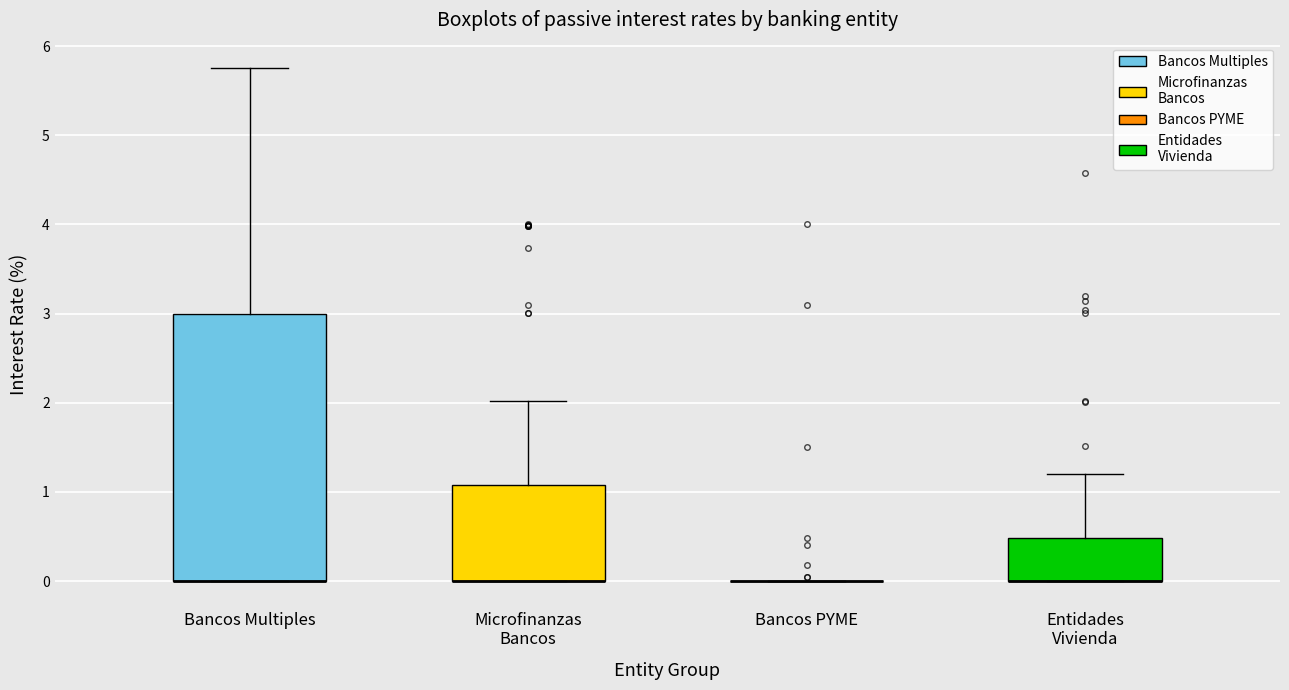

Reading left to right, transcribe this box plot: for each box, give where its median line is, the range the box spans, and where its two whiskers end, as read against the y-axis. The values are not printed on the chart, so give them approximately, as read against the axis.

Bancos Multiples: median 0.0 (drawn on the box's lower edge), box 0.0 to 3.0, whiskers 0.0 to 5.8
Microfinanzas Bancos: median 0.0 (drawn on the box's lower edge), box 0.0 to 1.1, whiskers 0.0 to 2.0
Bancos PYME: box collapsed to a line at 0.0, whiskers 0.0 to 0.0
Entidades Vivienda: median 0.0 (drawn on the box's lower edge), box 0.0 to 0.5, whiskers 0.0 to 1.2